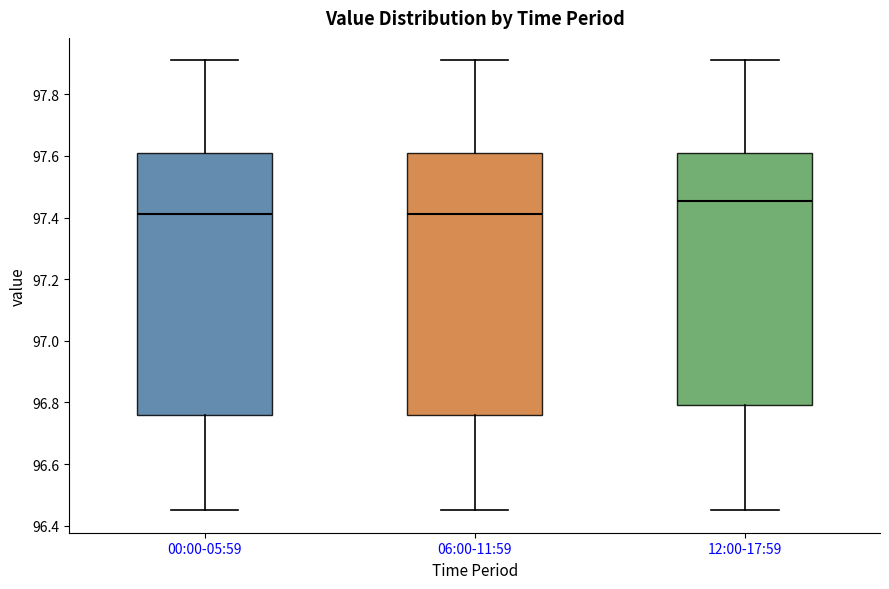

Where does the lower whisker of the box for 06:00-11:59 end on the y-axis? The values are not printed on the chart, so give them approximately, as read against the axis.

96.46